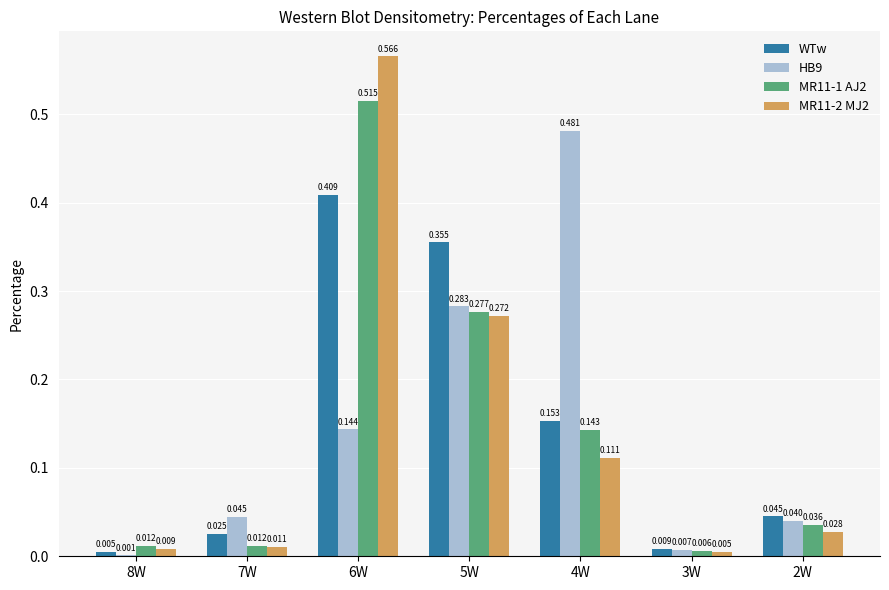

How many categories are shown in the chart?

7